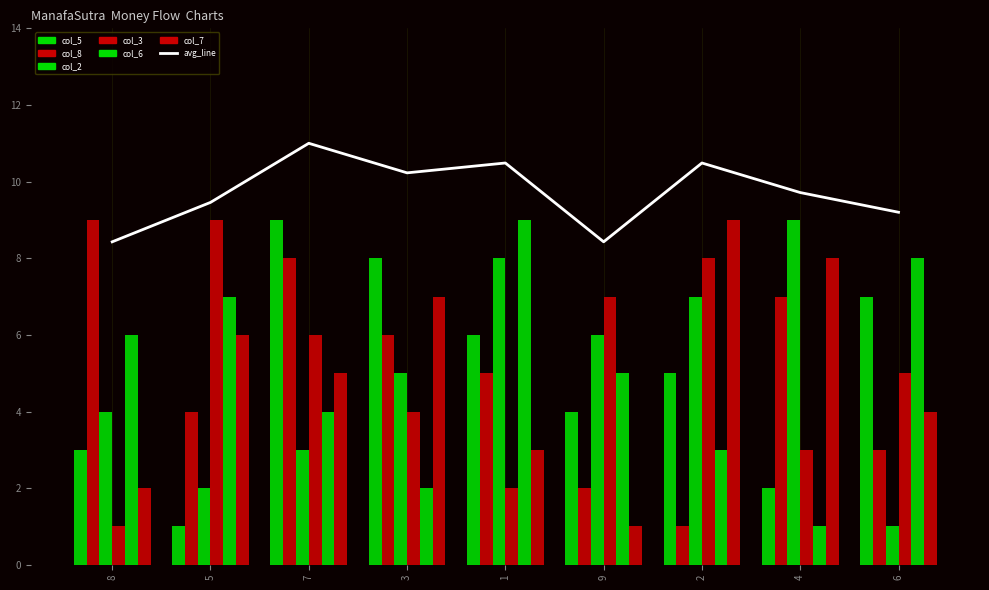

What is the difference between the second highest and minimum values in the col_2 series?

7